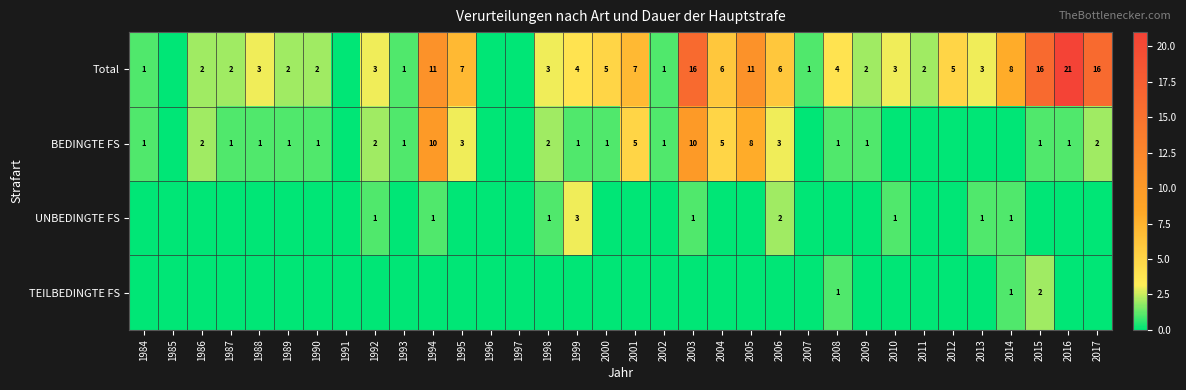

What is the total value across all series at 1995?

10